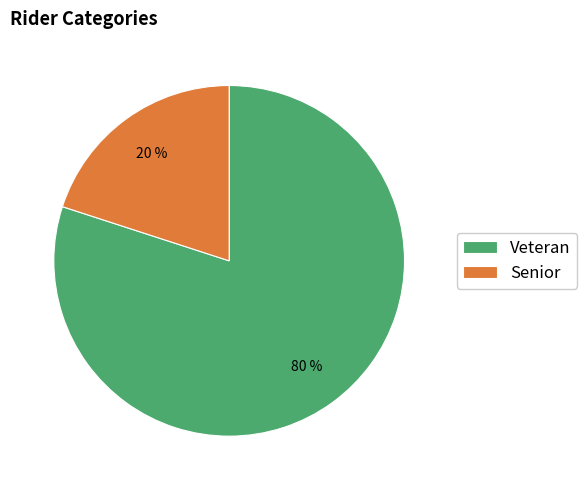

Which category has the biggest portion of the pie?

Veteran